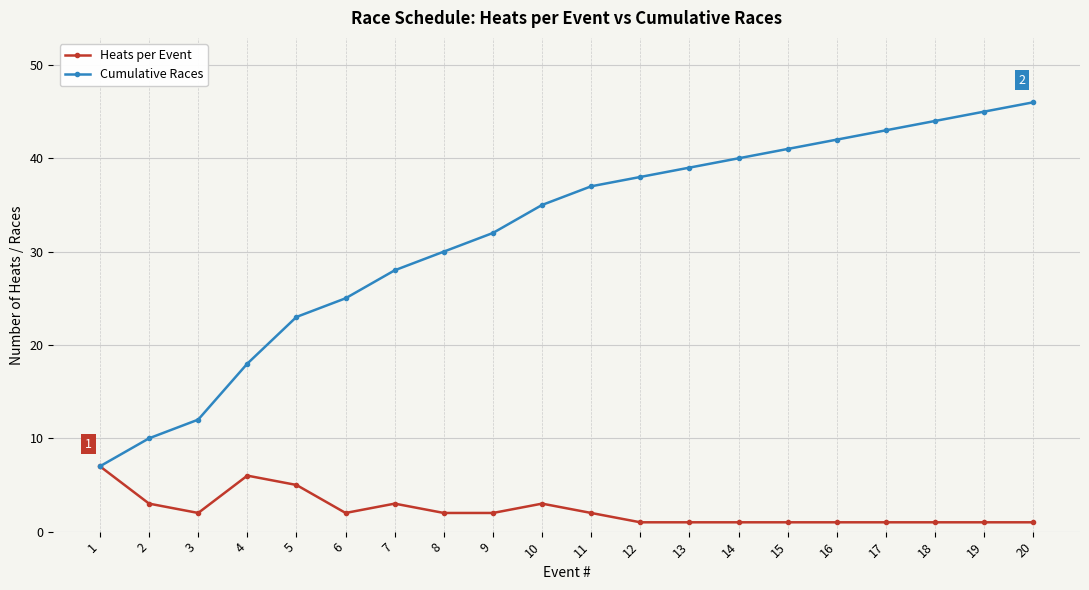

At which label does Heats per Event first exceed 2?

1